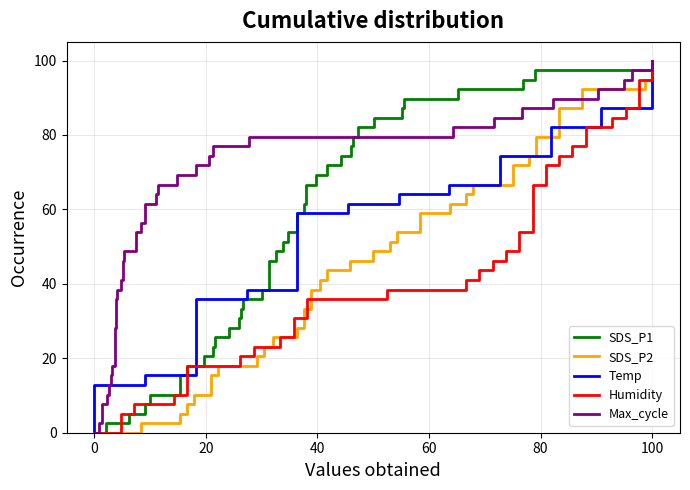

What is the average value of the SDS_P2 series?

50.0